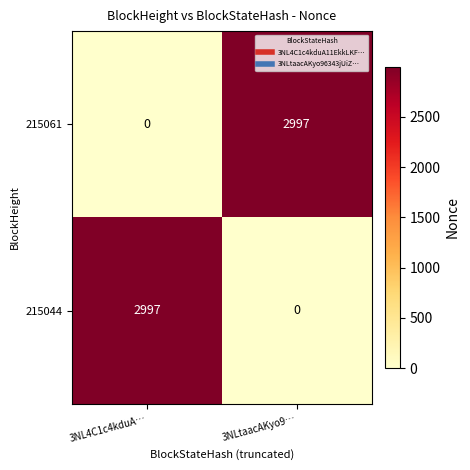

Is the value of 215044 at 3NLtaacAKyo9… greater than the value of 215061 at 3NLtaacAKyo9…?

No